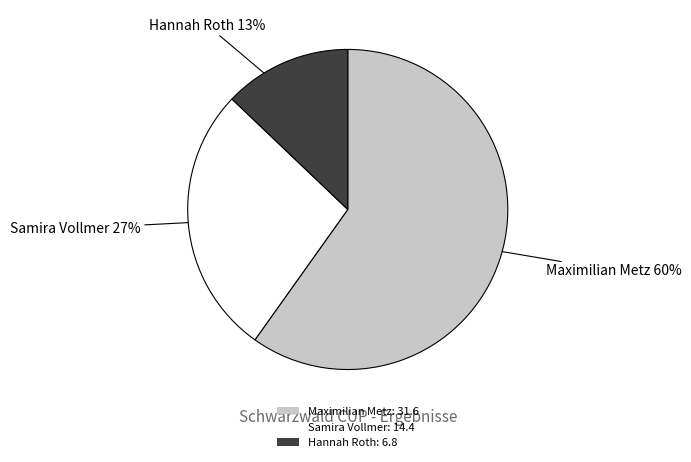

Is the sum of Samira Vollmer: 14.4 and Hannah Roth: 6.8 greater than half?

No